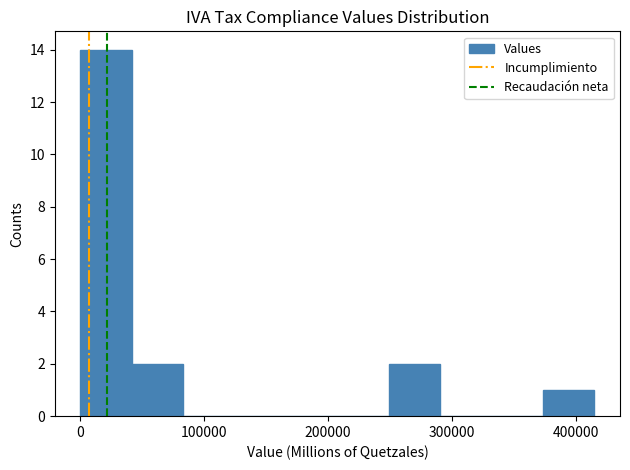

Which range on the x-axis has the tallest bar?

0 to 40000